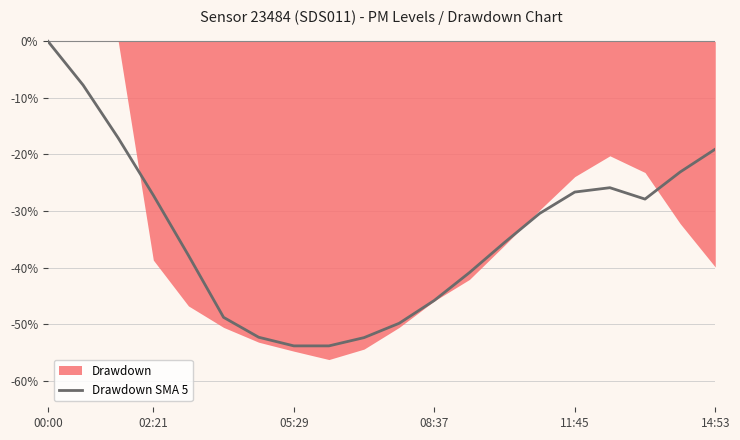

How many points are lower than both their immediate neighbors (excluding endpoints)?

2